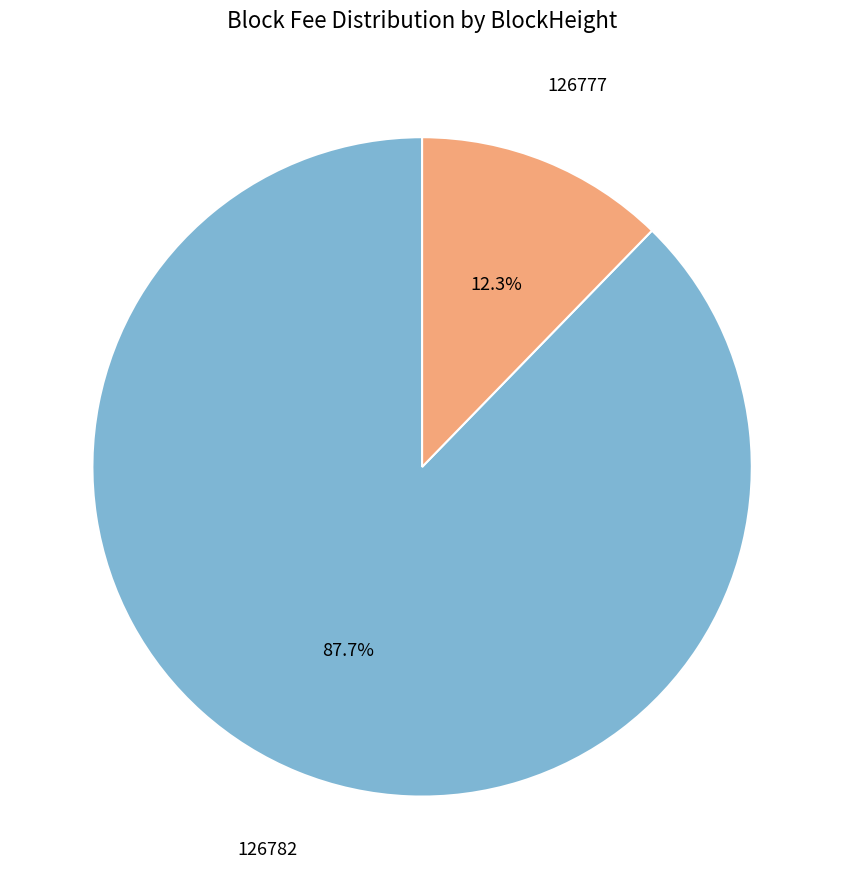

Is there a majority slice in this chart?

Yes